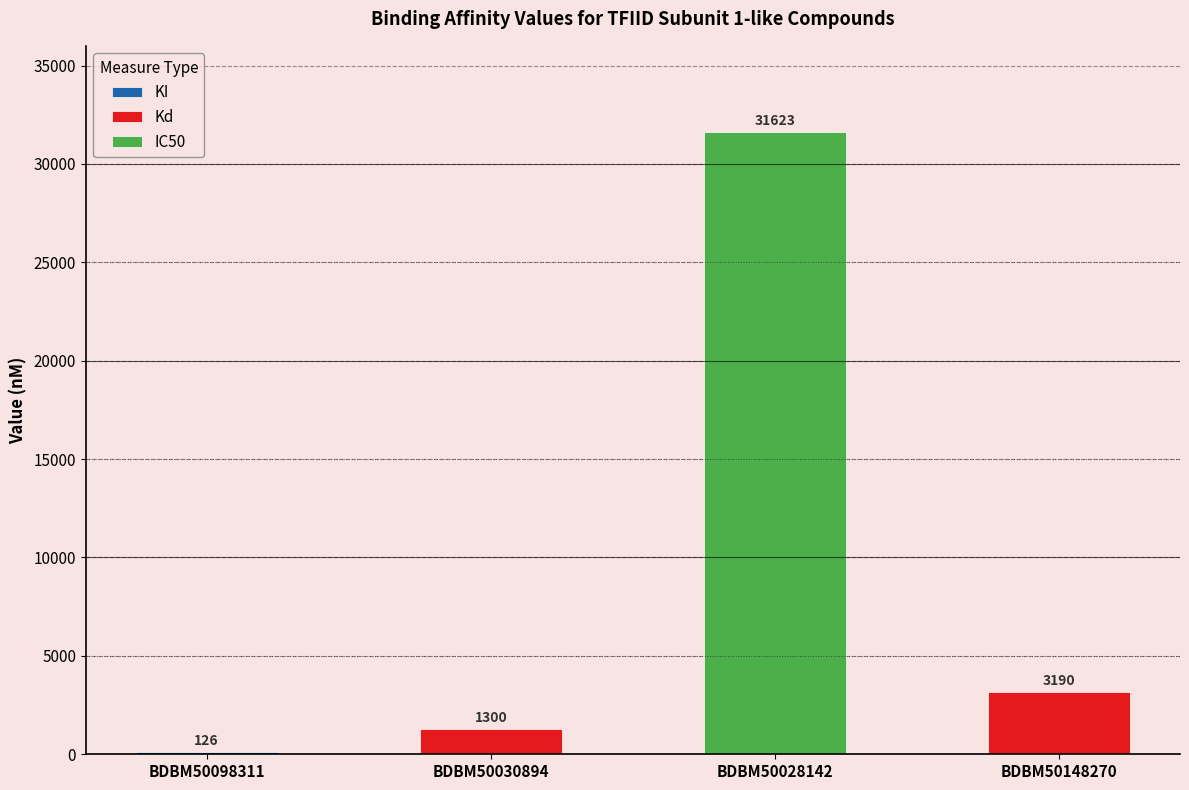

What is the average value of the Kd series?

2245